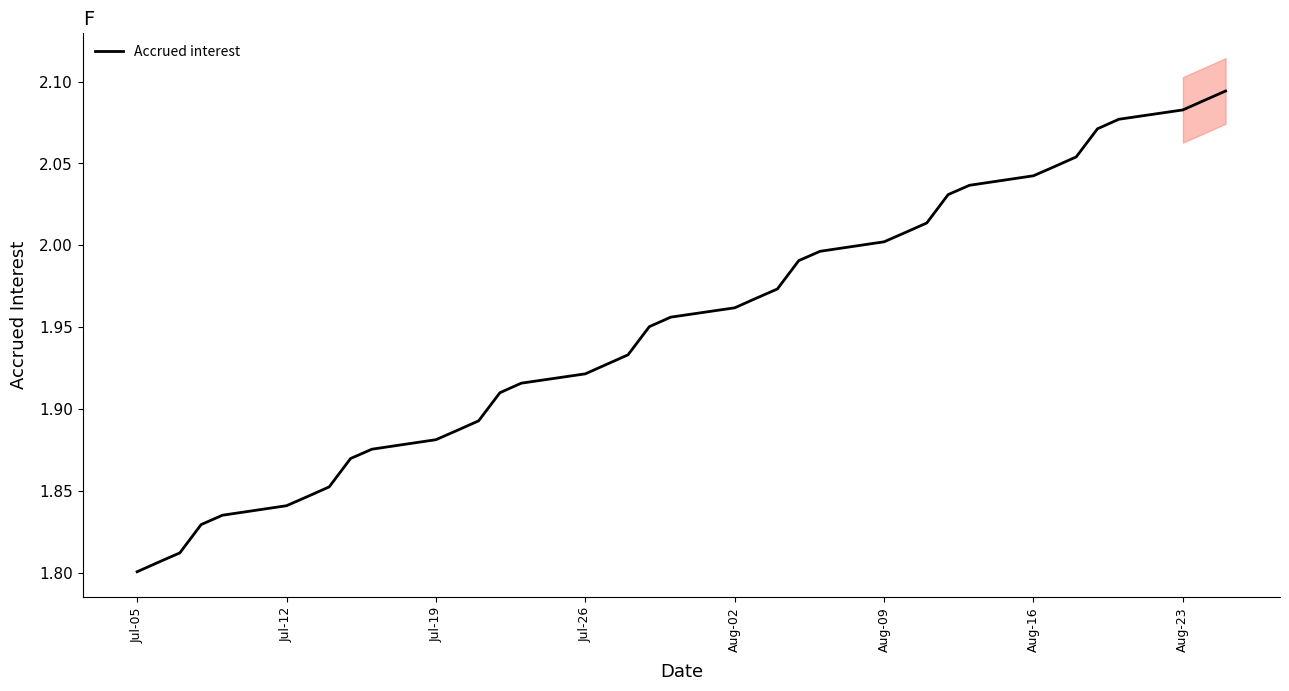

Does the chart display data point markers on the line(s)?

No